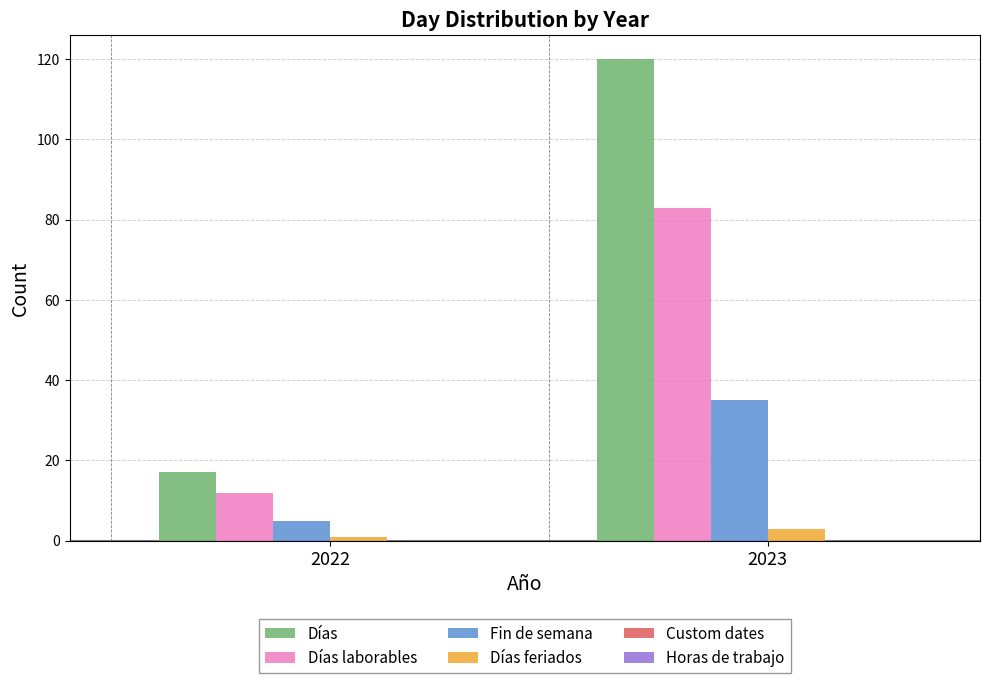

Where is Días laborables nearest to the value 47?

2022